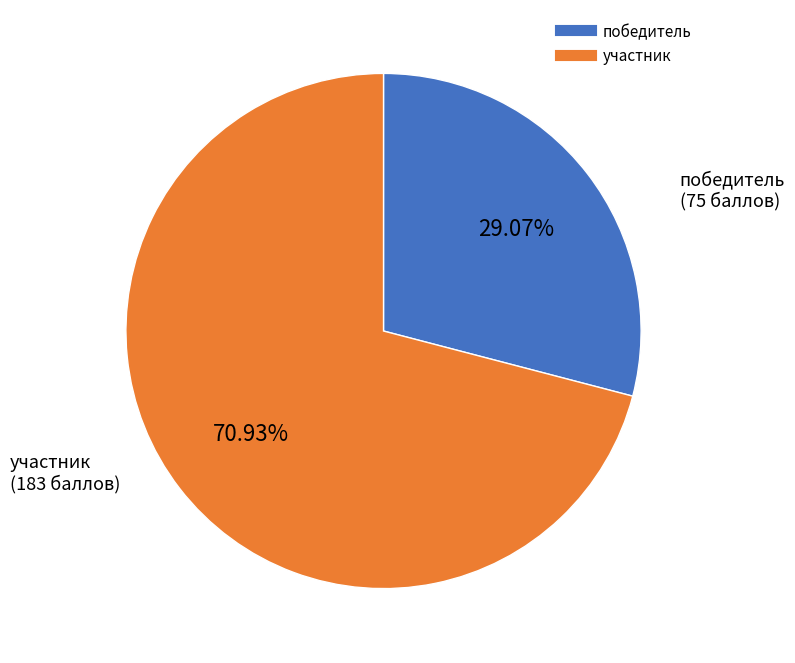

How many segments does this pie chart have?

2